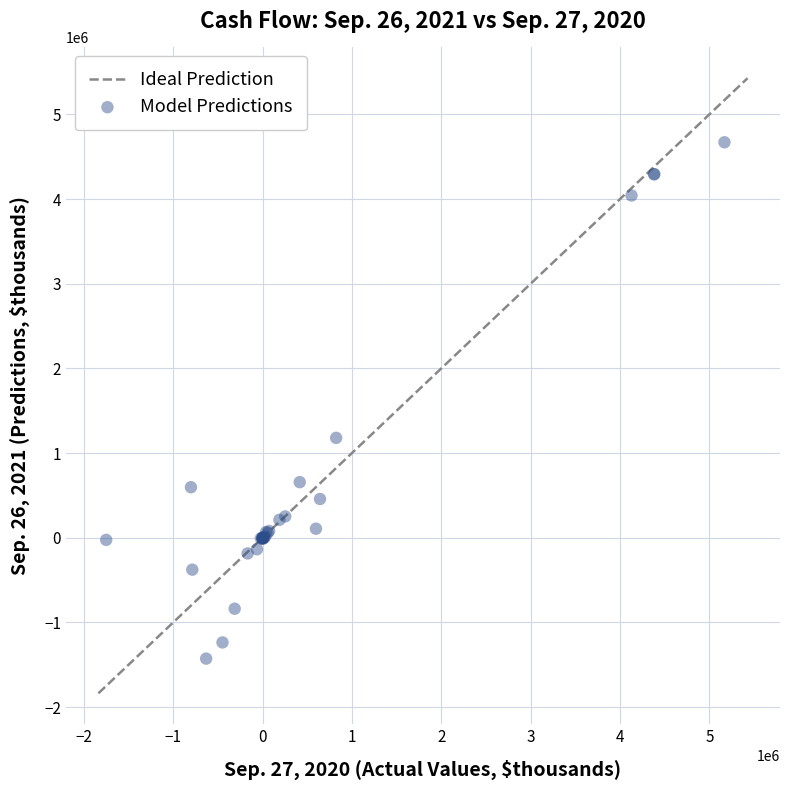

What Y value in the scatter plot is closest to 1621579?

1179744